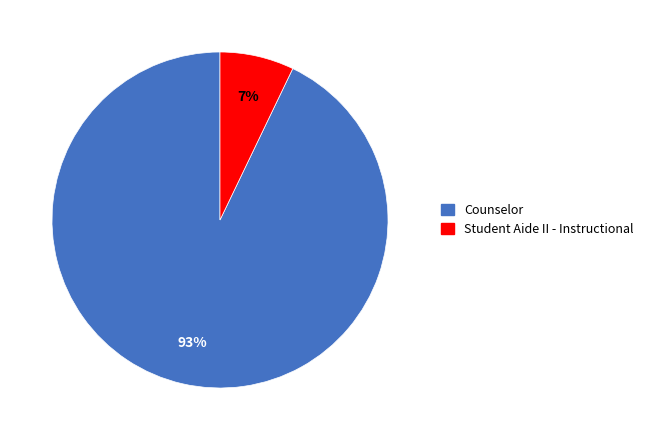

To the nearest percent, what is the average slice percentage?

50%